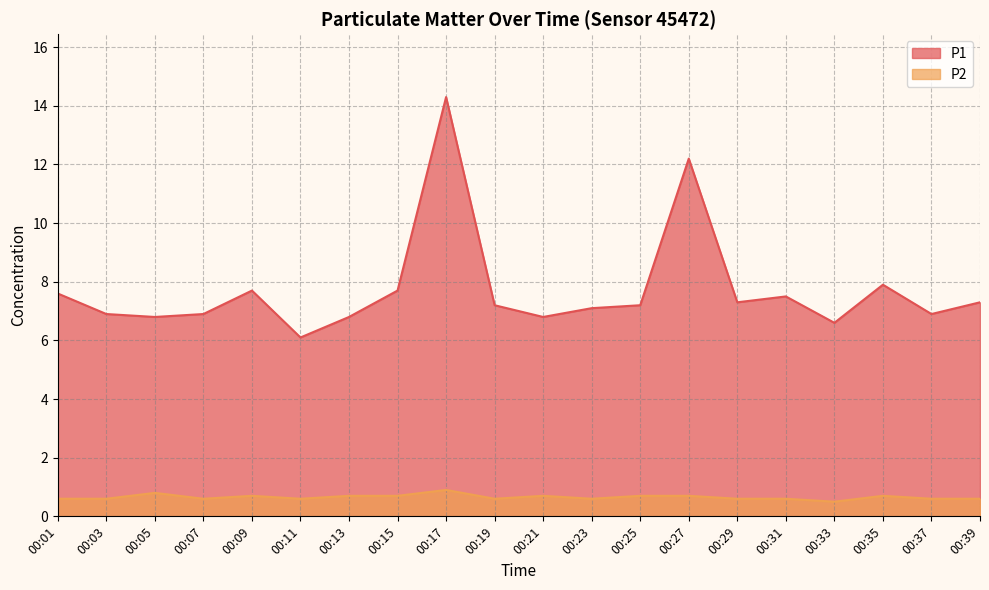

Reading left to right, list all the values displayed in this chart.

P1: 00:01=7.6	00:03=6.9	00:05=6.8	00:07=6.9	00:09=7.7	00:11=6.1	00:13=6.8	00:15=7.7	00:17=14.3	00:19=7.2	00:21=6.8	00:23=7.1	00:25=7.2	00:27=12.2	00:29=7.3	00:31=7.5	00:33=6.6	00:35=7.9	00:37=6.9	00:39=7.3
P2: 00:01=0.6	00:03=0.6	00:05=0.8	00:07=0.6	00:09=0.7	00:11=0.6	00:13=0.7	00:15=0.7	00:17=0.9	00:19=0.6	00:21=0.7	00:23=0.6	00:25=0.7	00:27=0.7	00:29=0.6	00:31=0.6	00:33=0.5	00:35=0.7	00:37=0.6	00:39=0.6